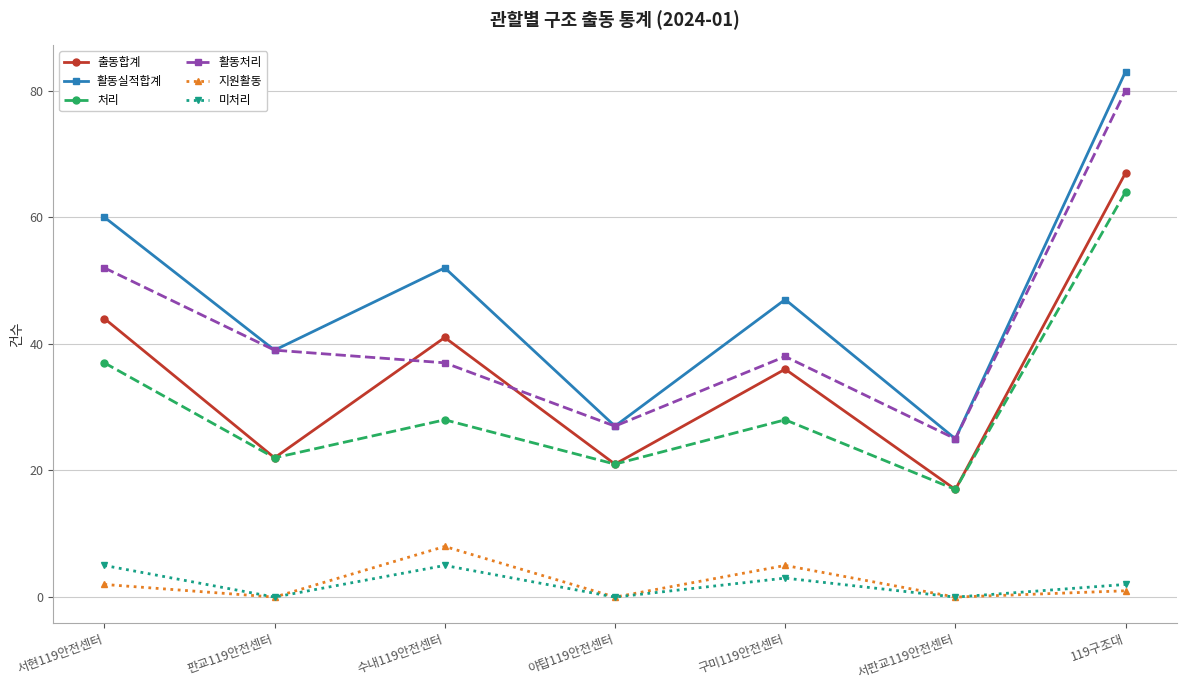

What is the total value across all series at 수내119안전센터?

171